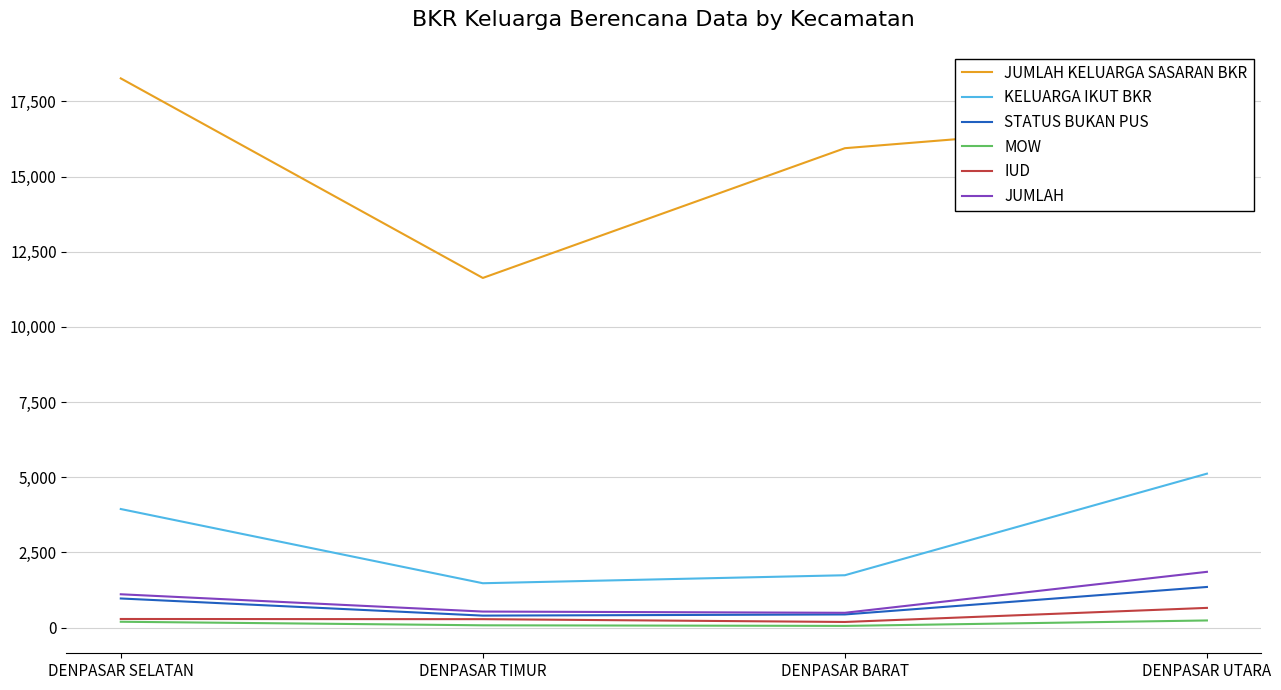

True or false: IUD and KELUARGA IKUT BKR intersect in this chart.

False